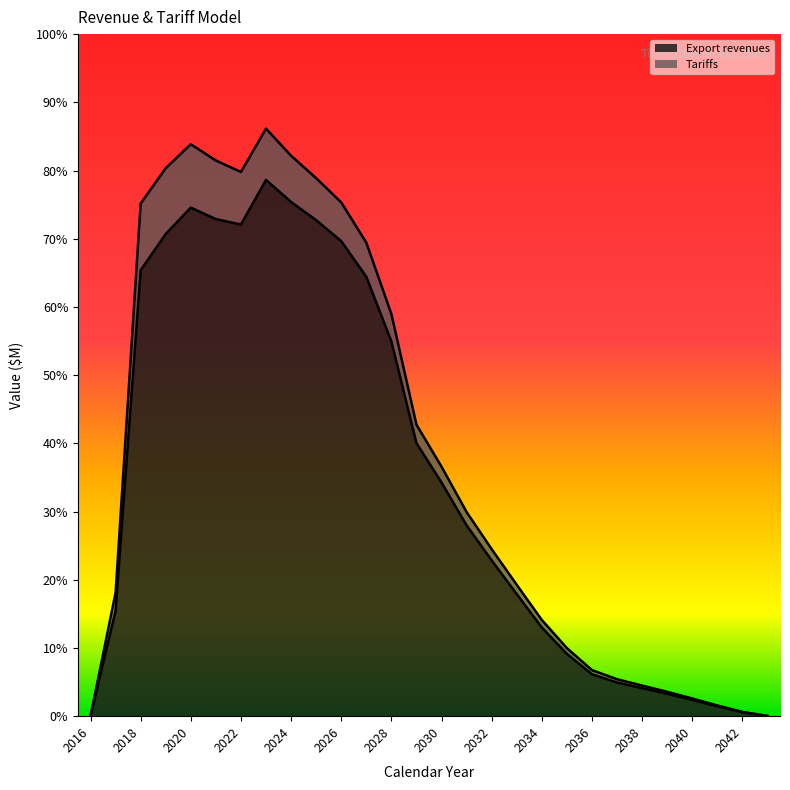

At which category does the chart reach its minimum across all series?

2016